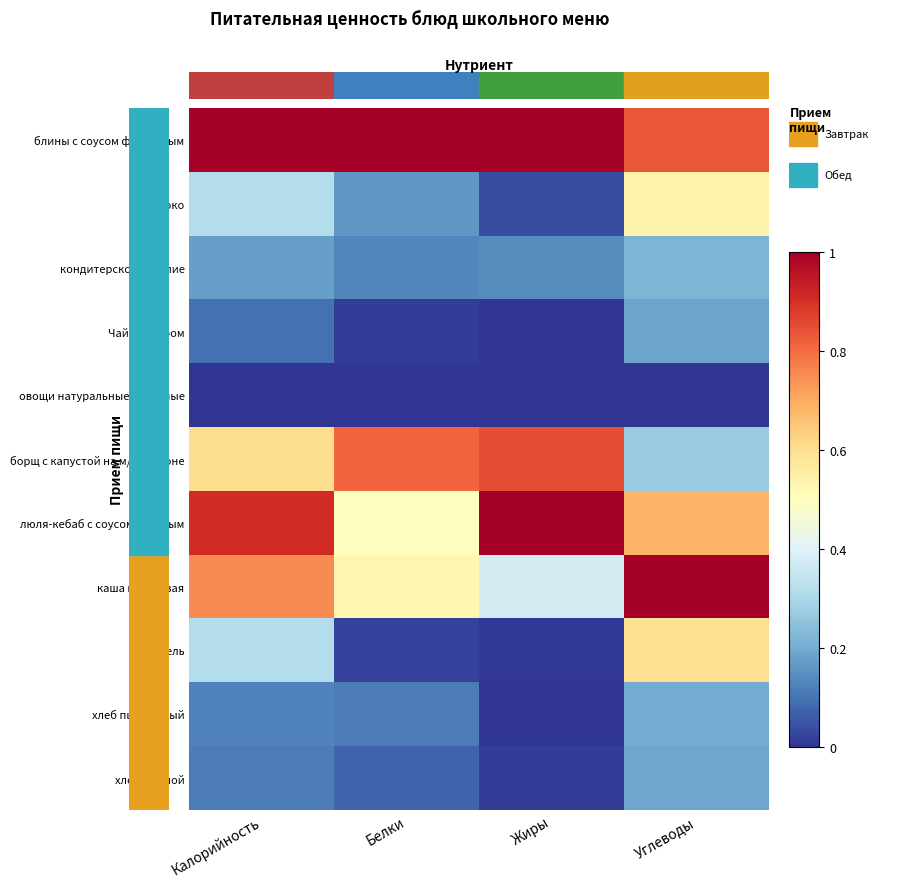

What is the total value across all series at Белки?

3.3